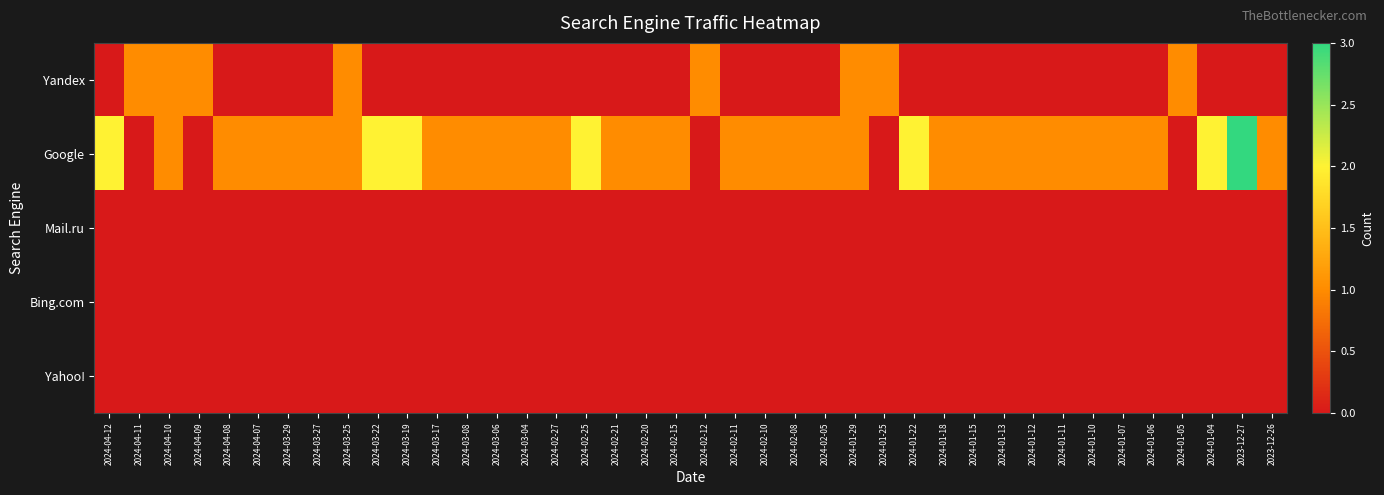

Count the number of data series in this chart.

5